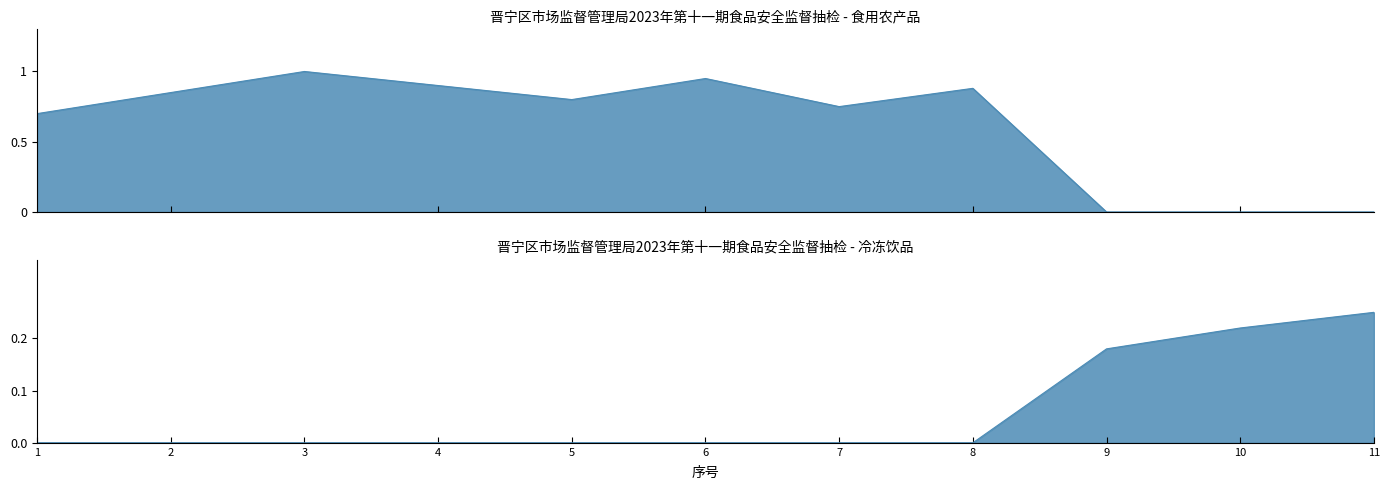

Reading left to right, extract all data points from this chart.

0.0	0.0	0.0	0.0	0.0	0.0	0.0	0.0	0.2	0.2	0.2